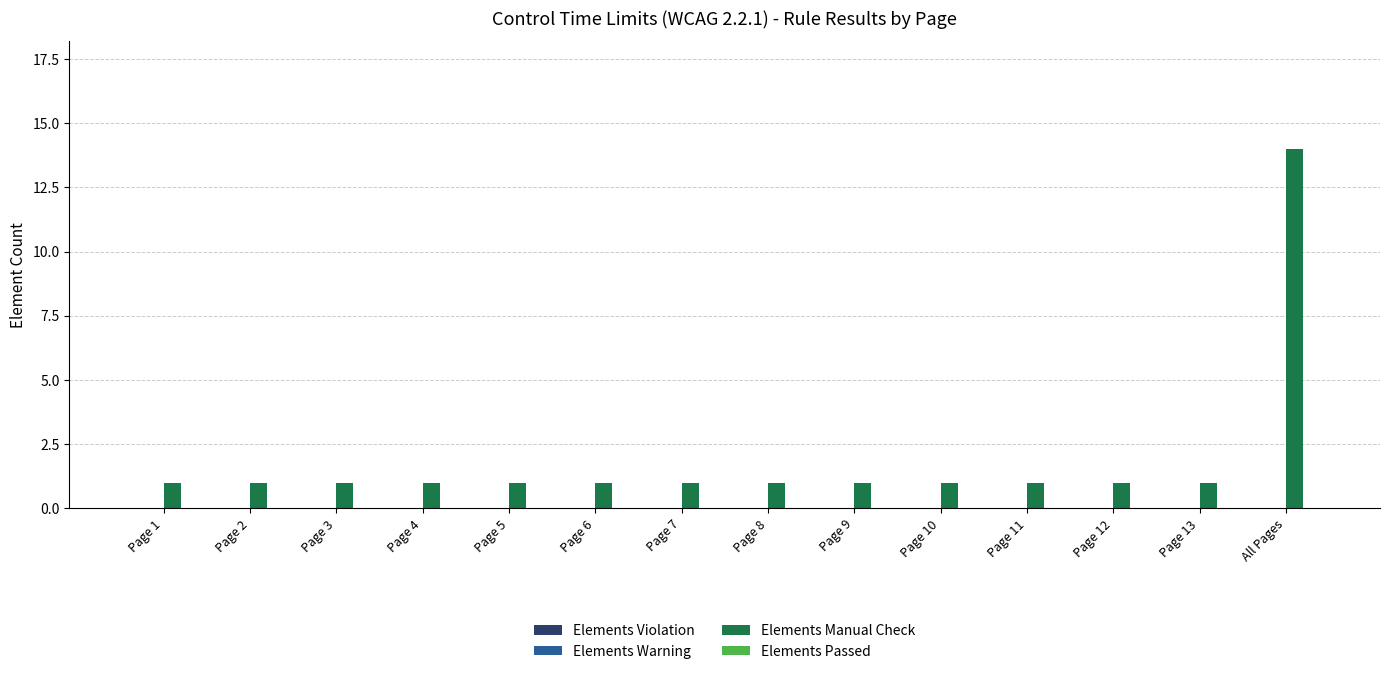

The chart shows a value of 4 at All Pages. True or false?

False